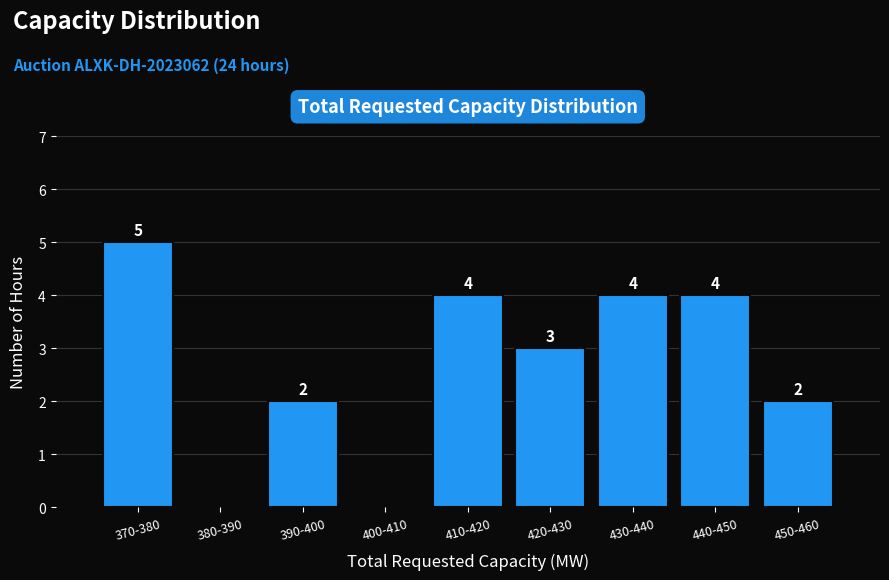

Reading left to right, extract all data points from this chart.

370-380=5	380-390=0	390-400=2	400-410=0	410-420=4	420-430=3	430-440=4	440-450=4	450-460=2